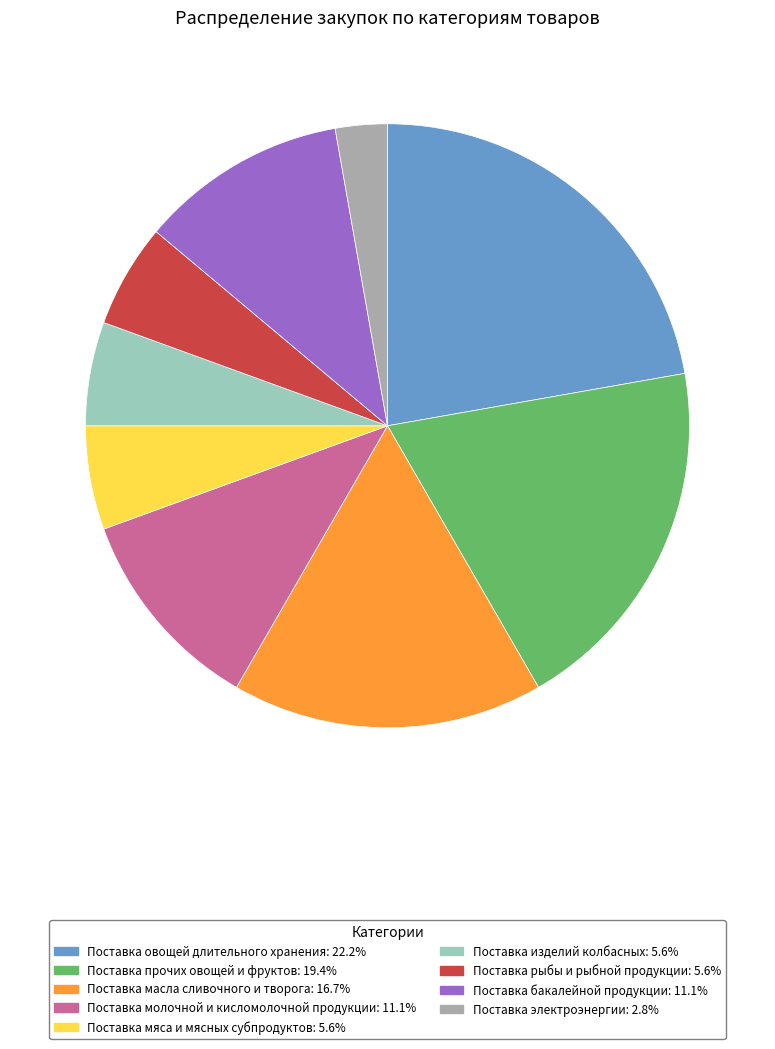

Combined, do Поставка бакалейной продукции and Поставка мяса и мясных субпродуктов account for over 50%?

No